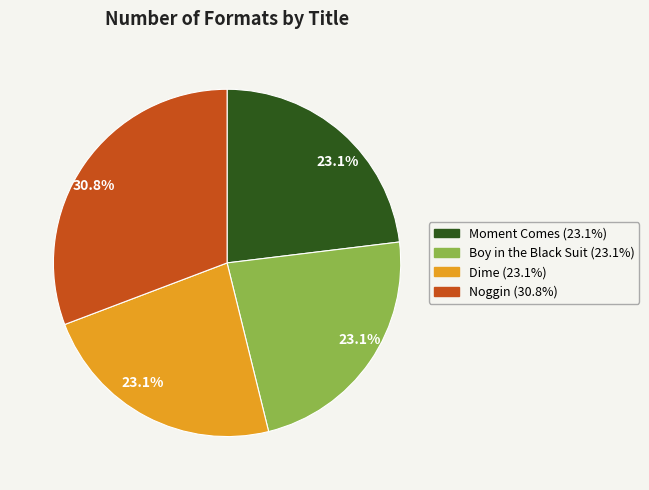

Does any single category account for the majority?

No